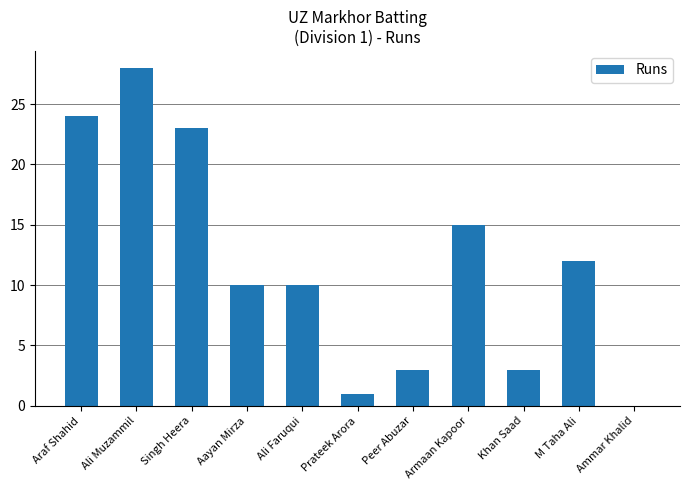

What is the sum of the values at Aayan Mirza and Armaan Kapoor?

25